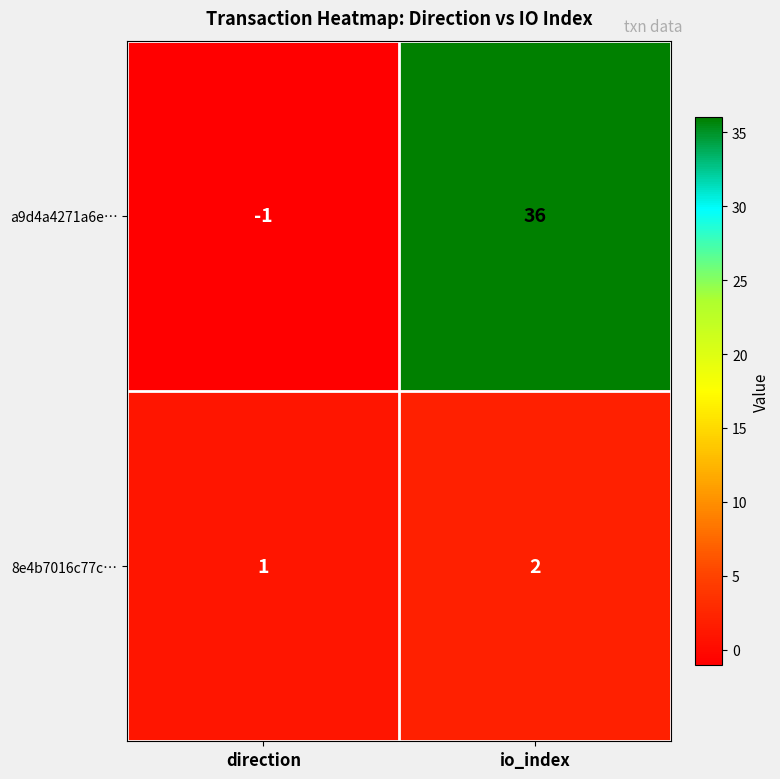

Which category has the highest value across all series?

io_index